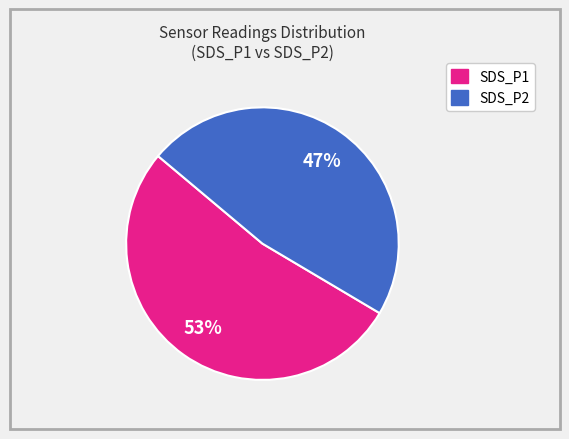

Does any single category account for the majority?

Yes